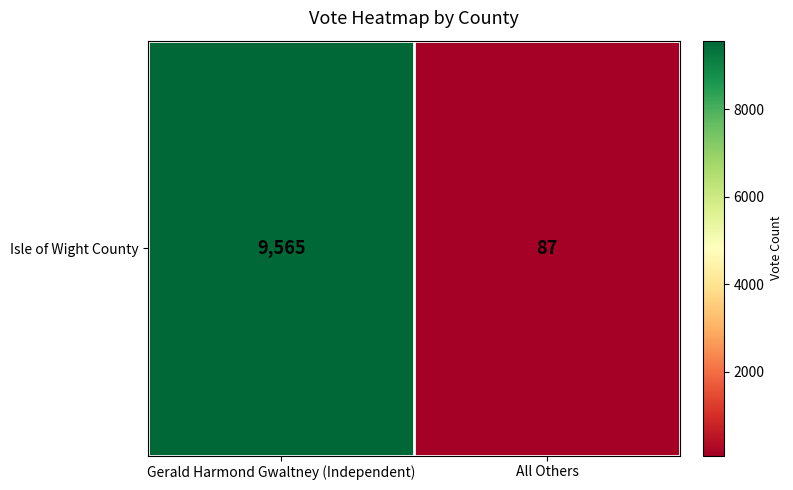

How many distinct data groups are displayed?

1